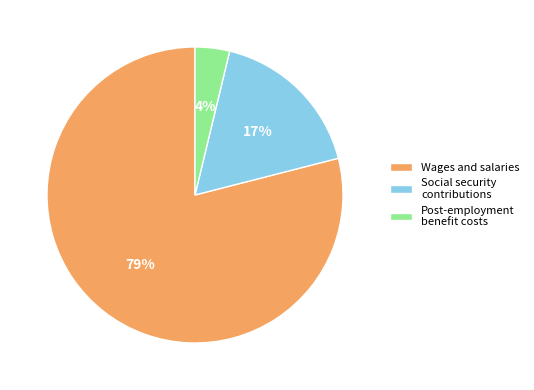

Which category accounts for the majority?

Wages and salaries